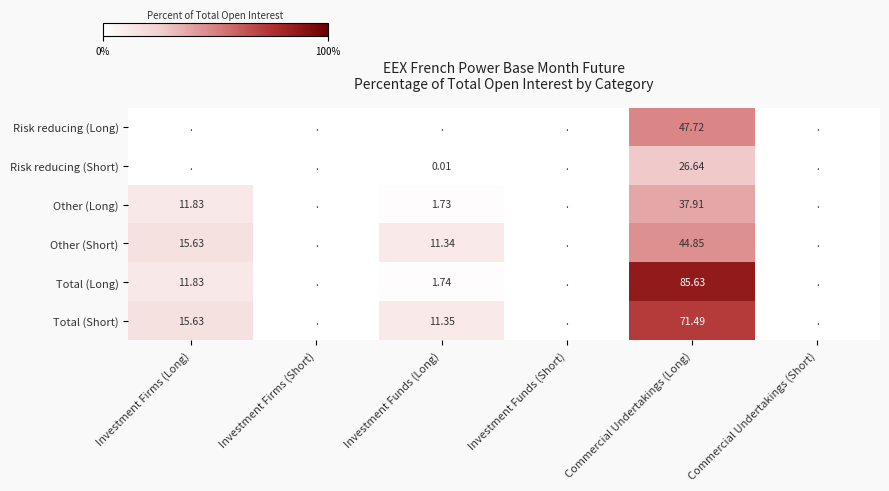

At how many categories does at least one series exceed 78?

1